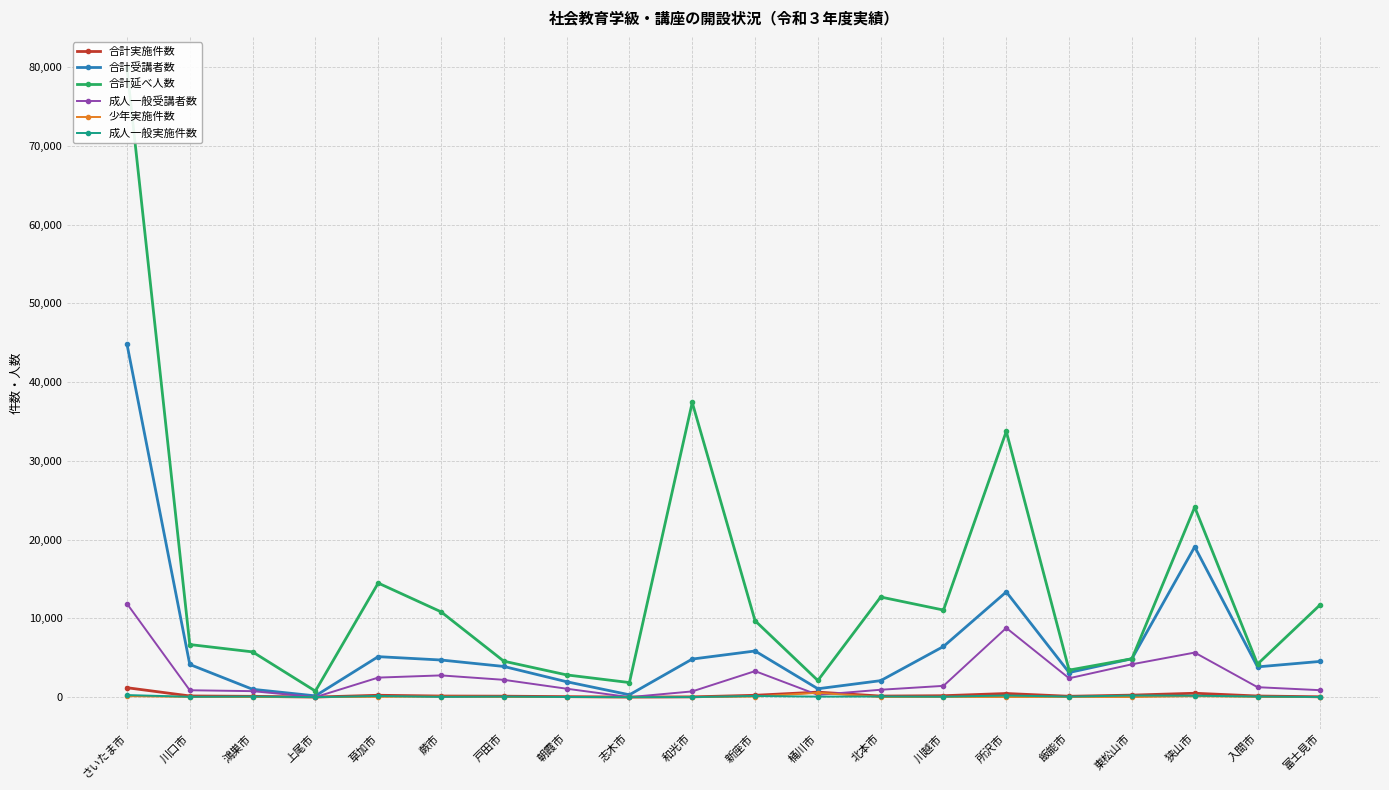

What is the difference between the maximum and minimum values in the 合計延べ人数 series?

79068